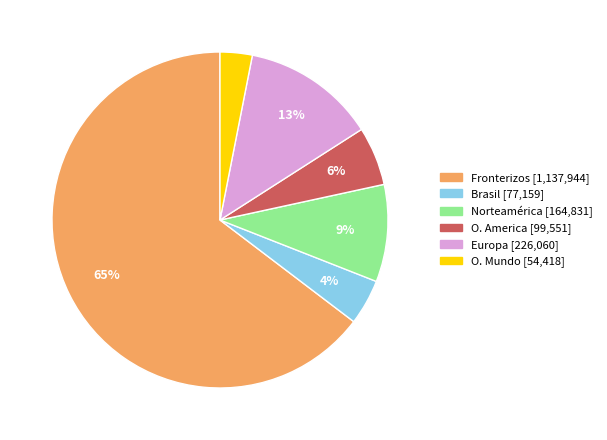

Which category has the biggest portion of the pie?

Fronterizos